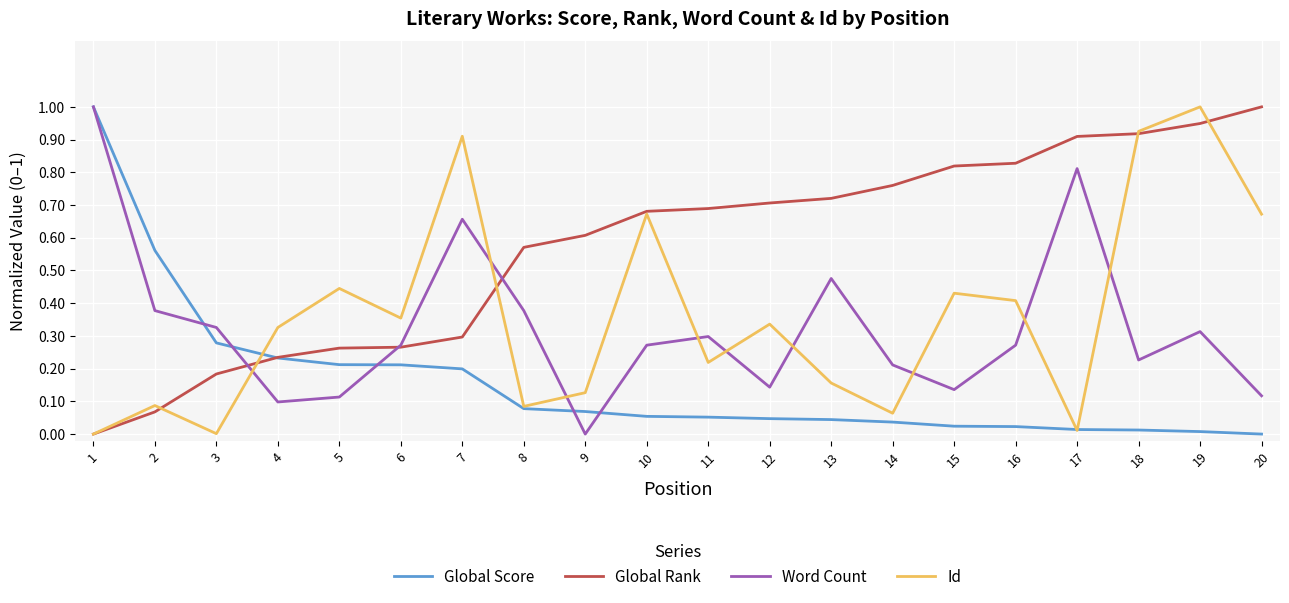

Where do Id and Word Count first cross each other?

3 and 4